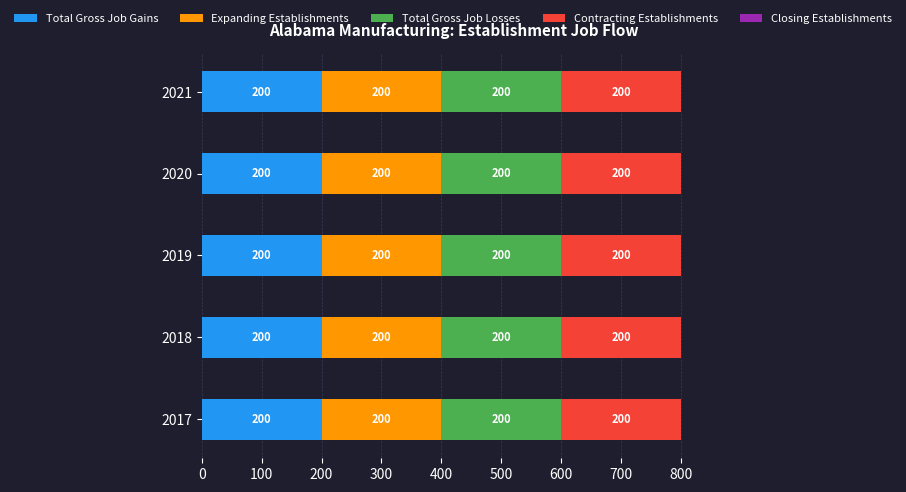

Does the chart contain any negative values?

No